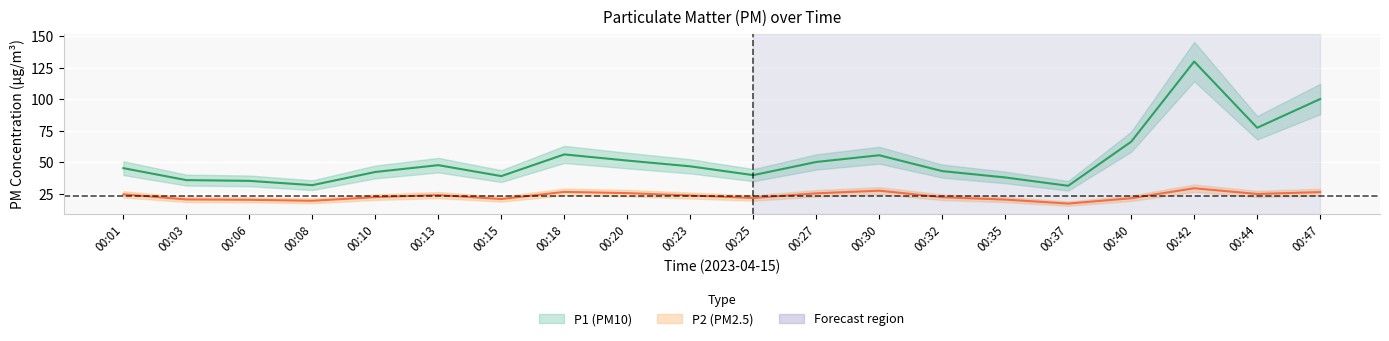

Which series has the widest spread of values?

P1